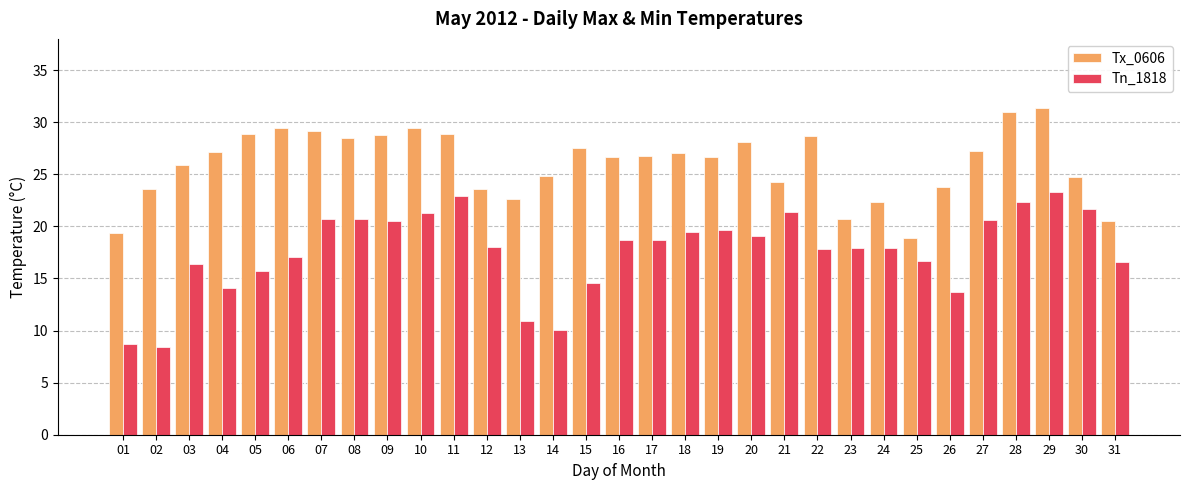

How many series are shown in this chart?

2